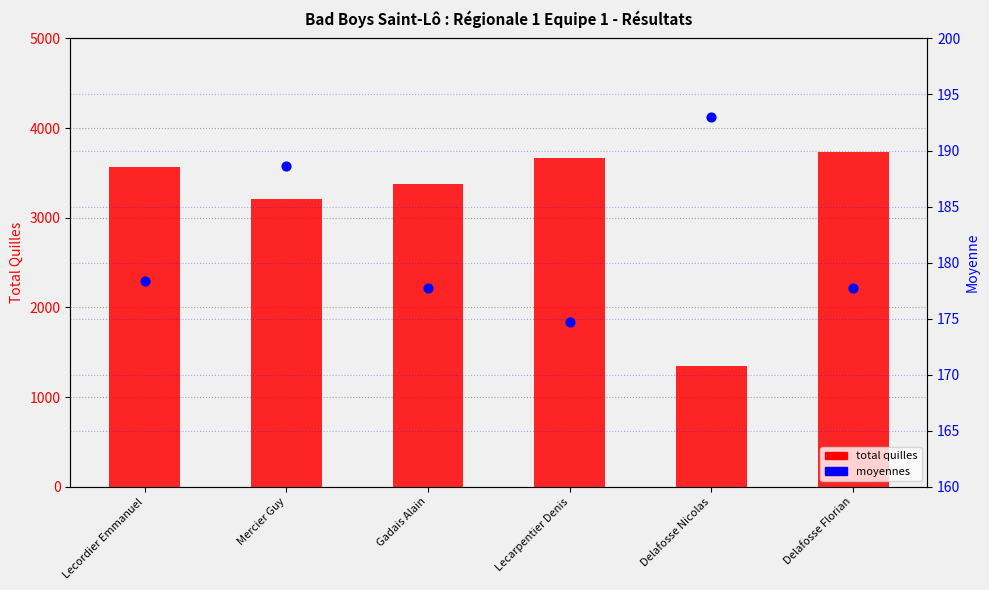

Which series has the widest spread of Y values?

total quilles